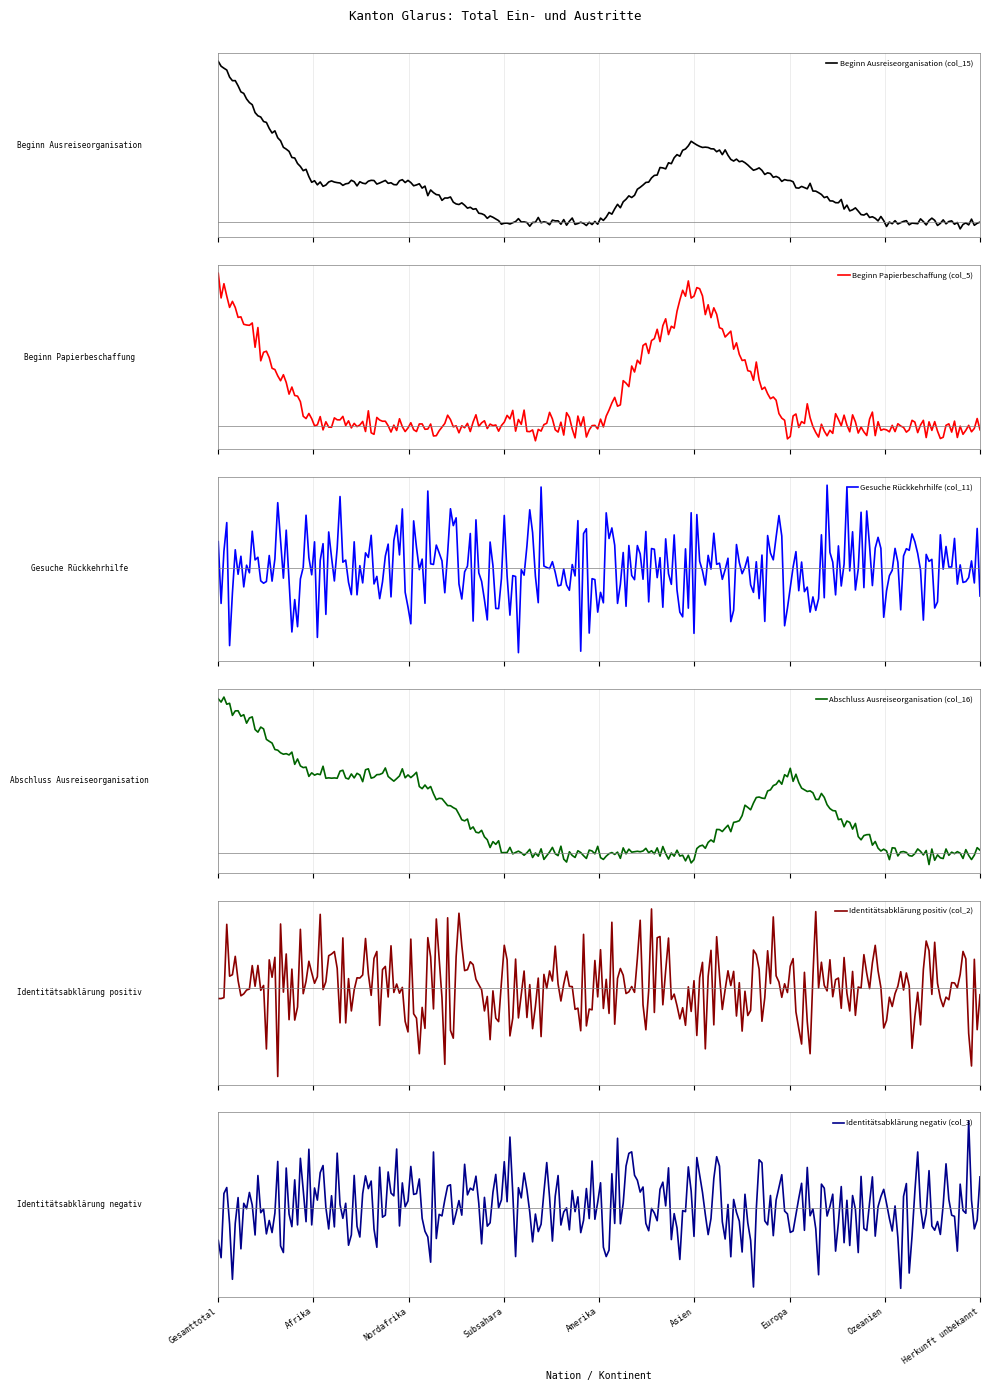

Rank the series at Gesamttotal from lowest to highest value.

Gesuche Rückkehrhilfe (col_11), Identitätsabklärung positiv (col_2), Identitätsabklärung negativ (col_3), Beginn Papierbeschaffung (col_5), Abschluss Ausreiseorganisation (col_16), Beginn Ausreiseorganisation (col_15)